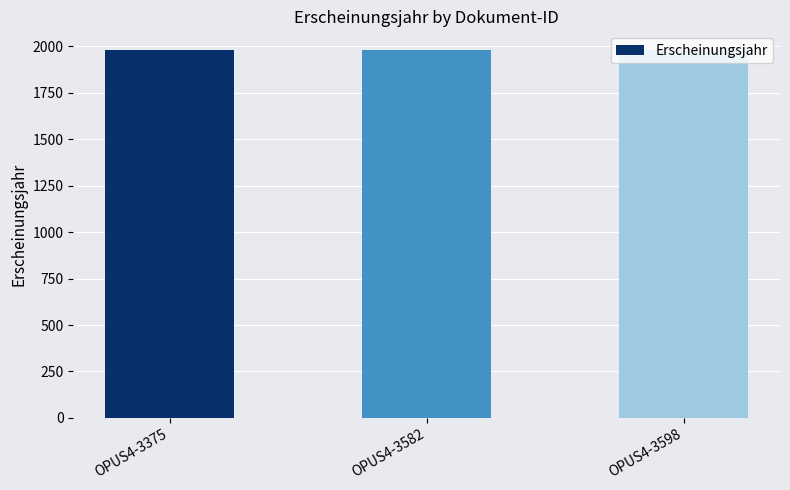

What is the ratio of the value at OPUS4-3582 to the value at OPUS4-3375?

1.0